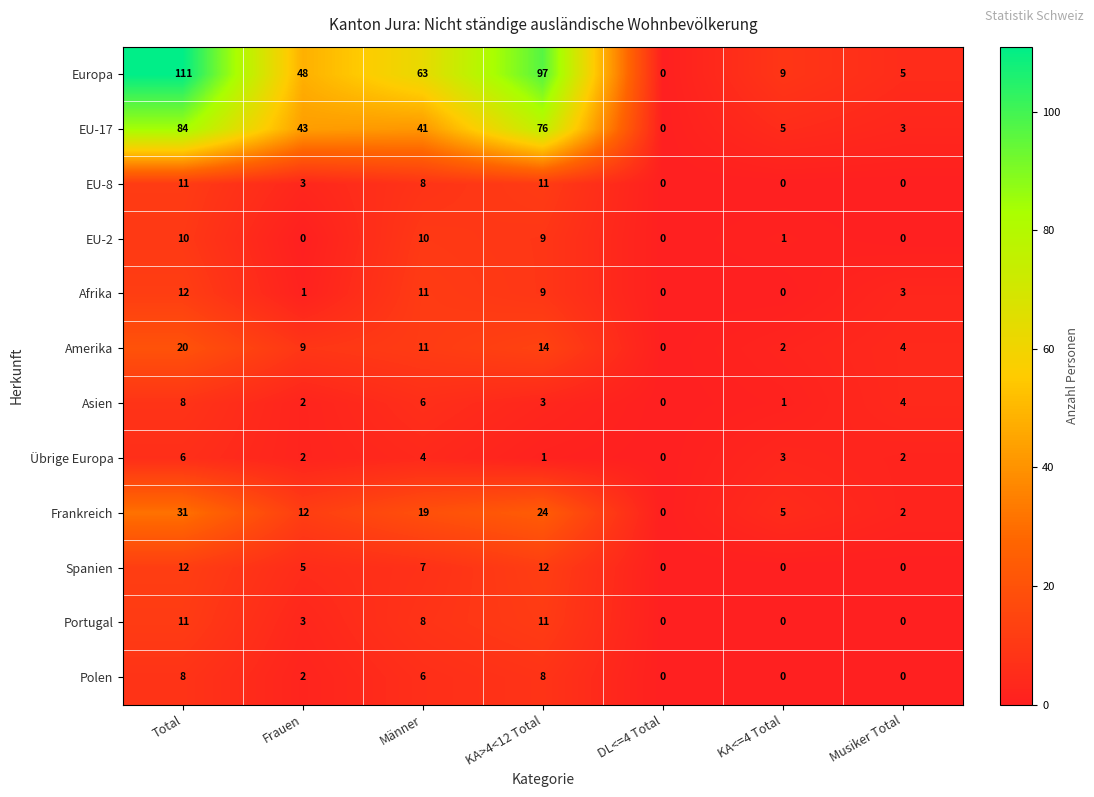

At which category does the chart reach its peak across all series?

Total